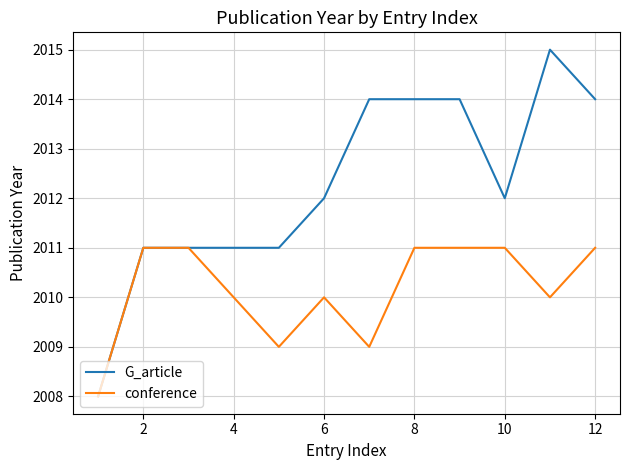

Does the chart have visible grid lines?

Yes